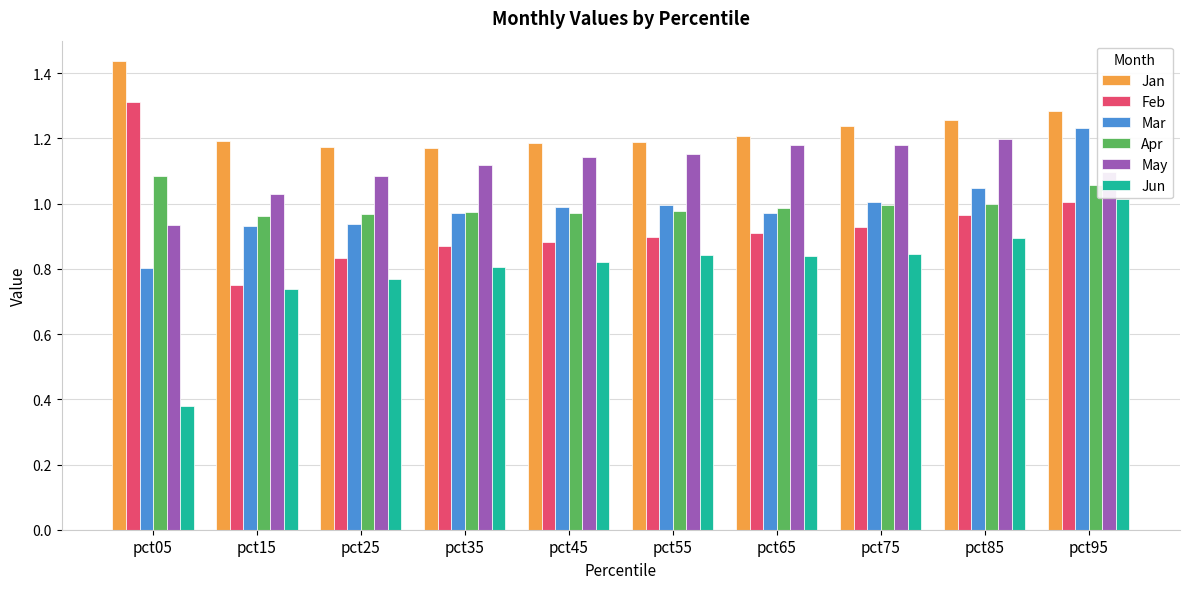

How many groups of bars are there?

10